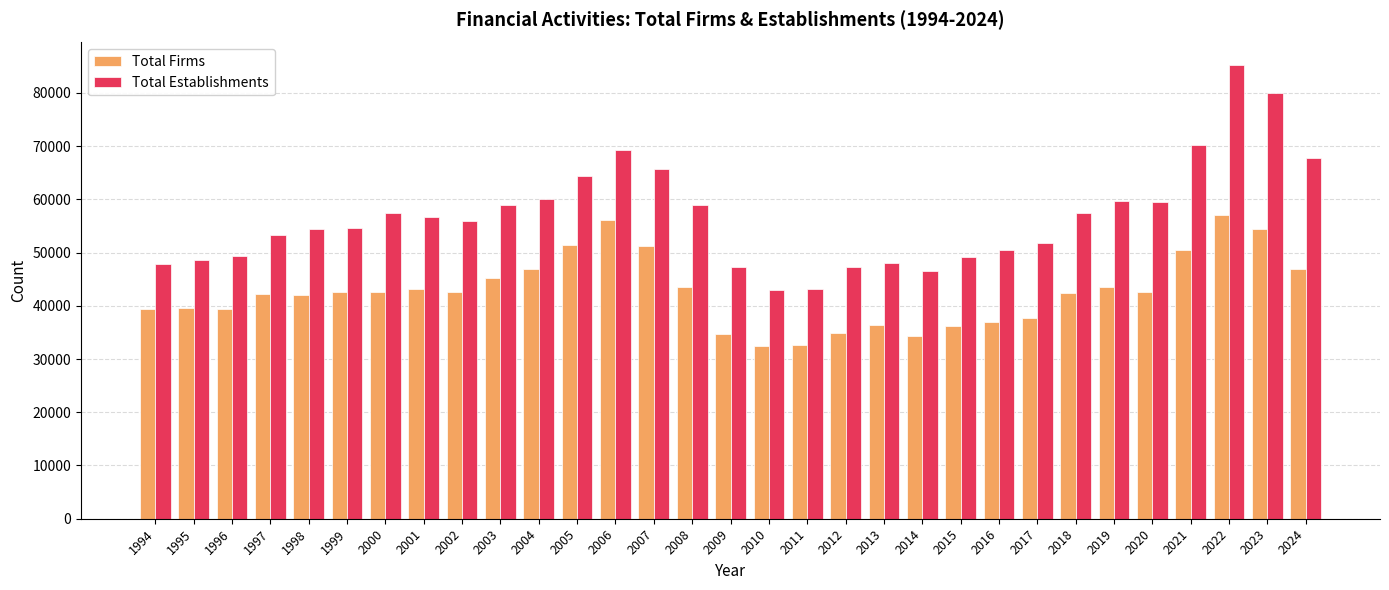

What are all the series names shown in the legend?

Total Firms, Total Establishments